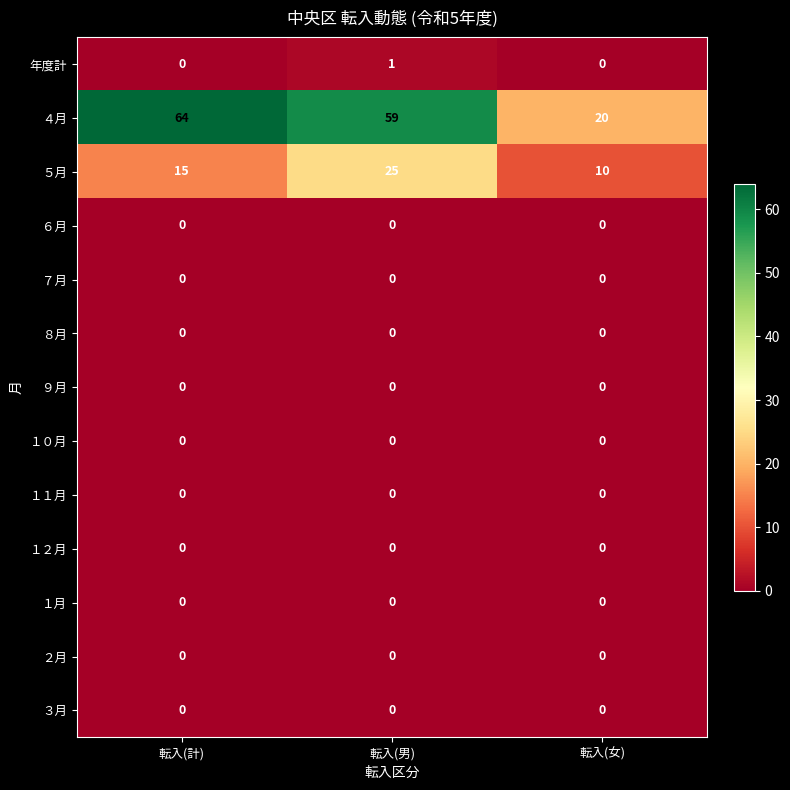

What is the sum of all ４月 values?

143